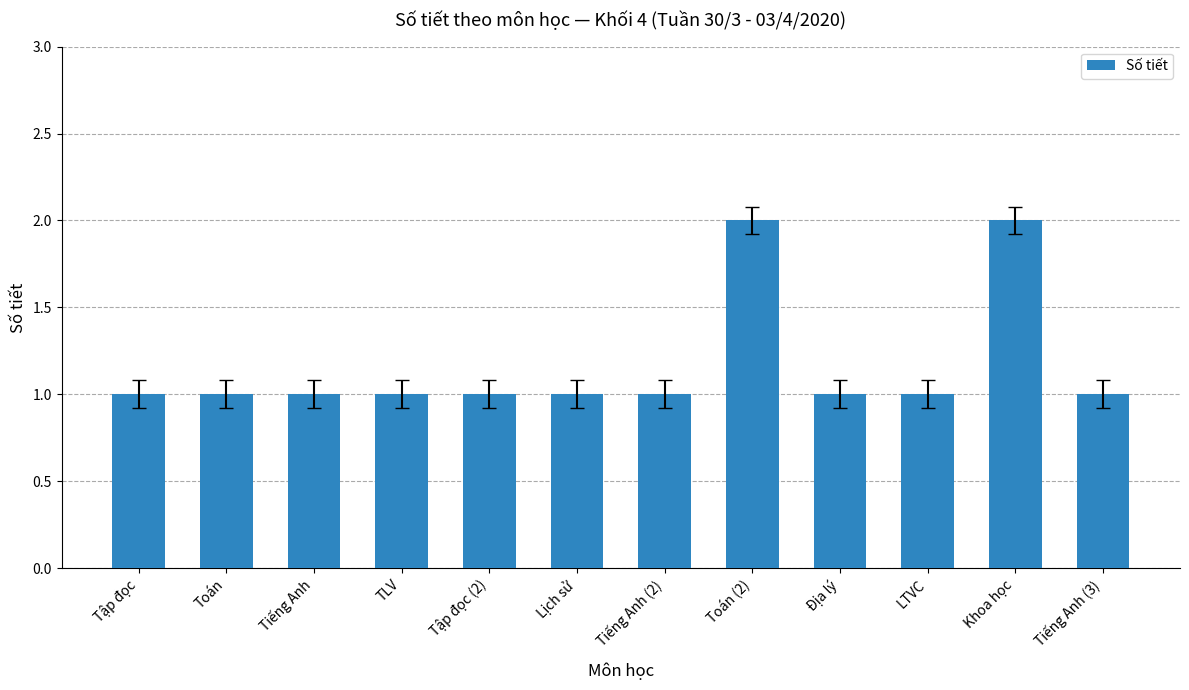

True or false: the data shows 1 at Địa lý.

True